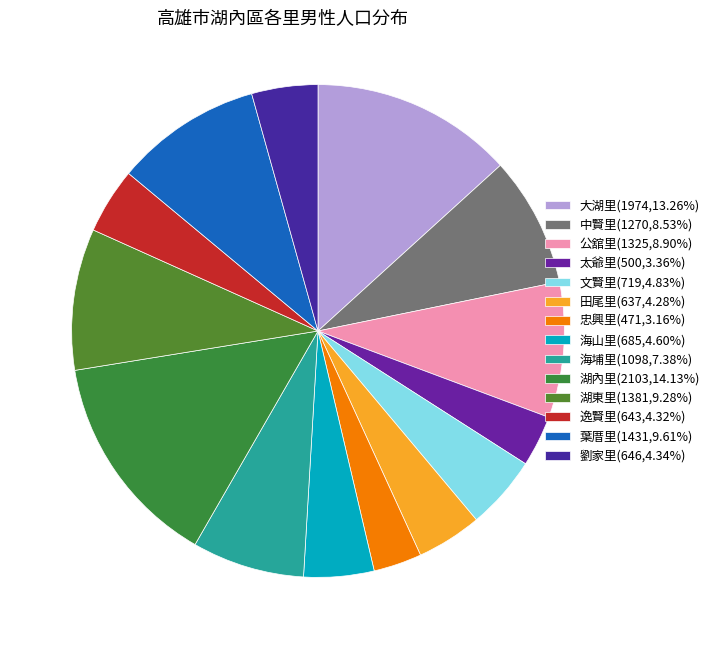

How many slices are in this pie chart?

14